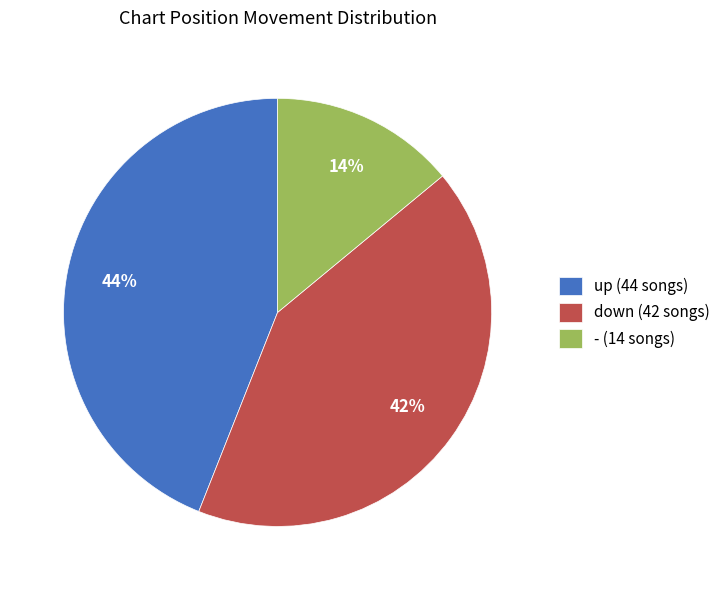

Does any single category account for the majority?

No